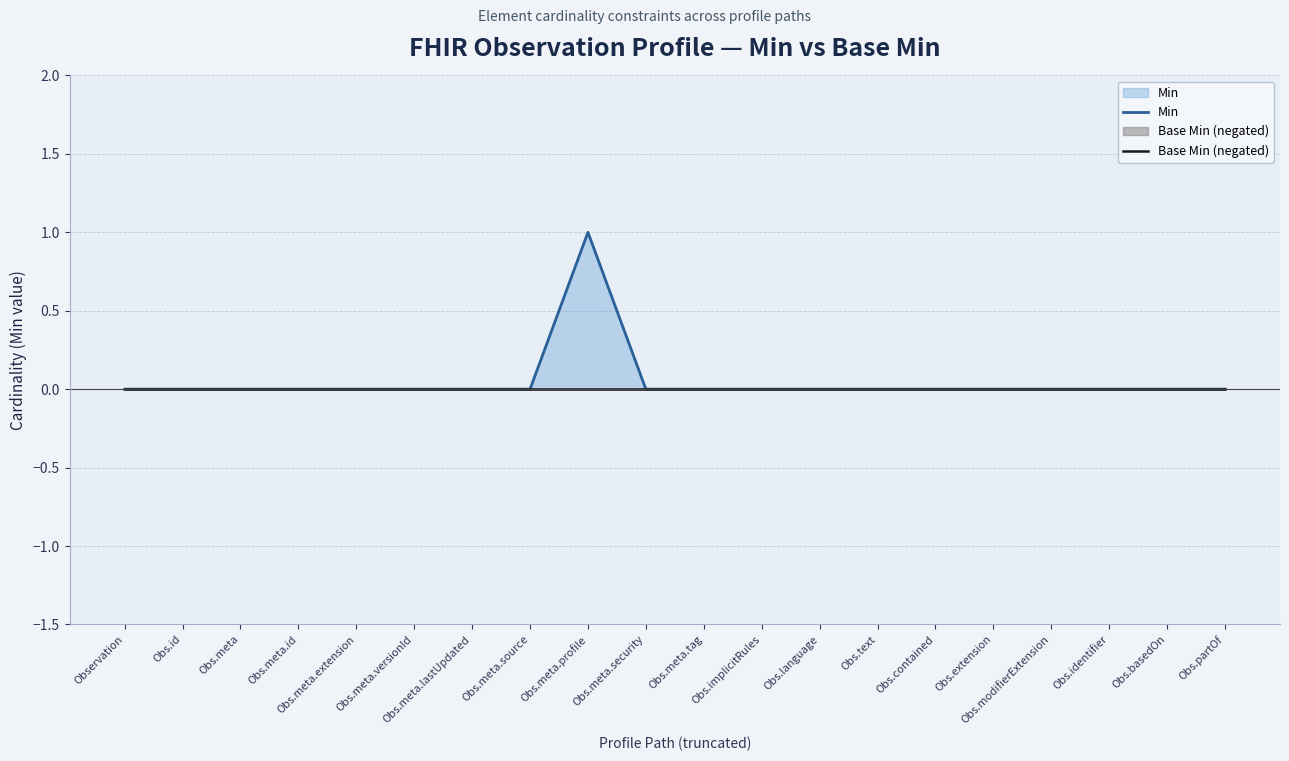

Which has a higher value, Obs.text or Obs.modifierExtension?

Obs.text